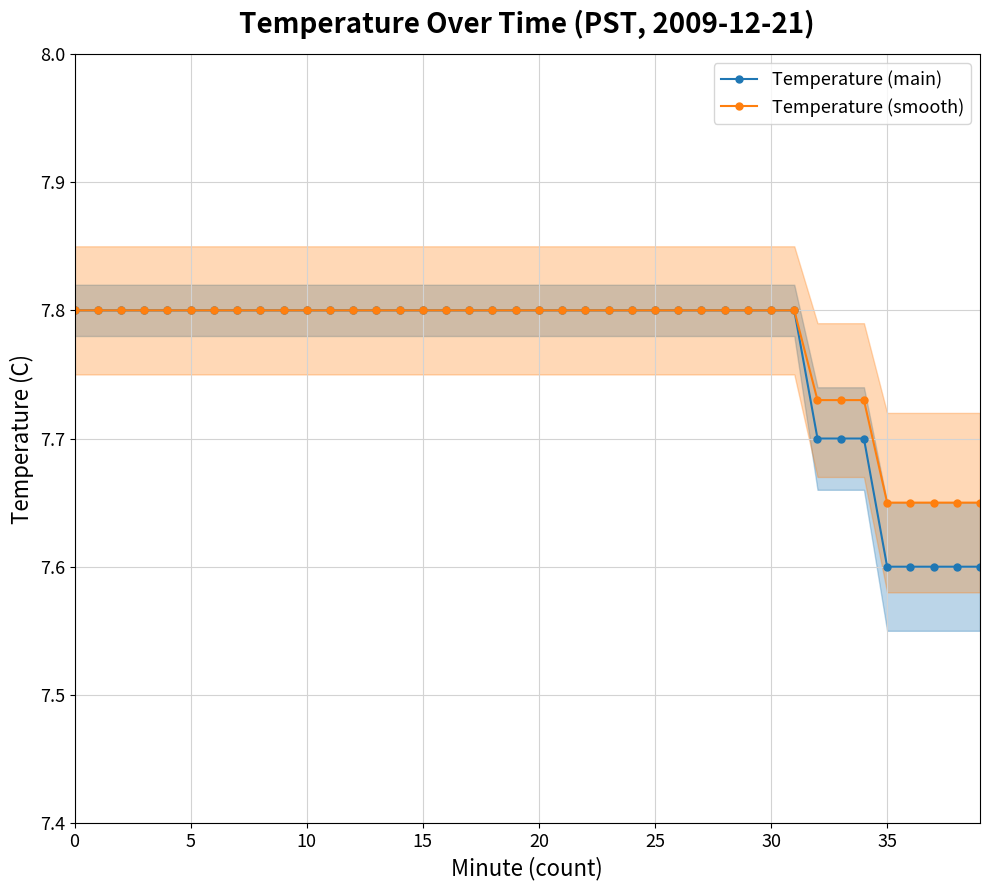

Which series has the largest range (max minus min)?

Temperature (main)